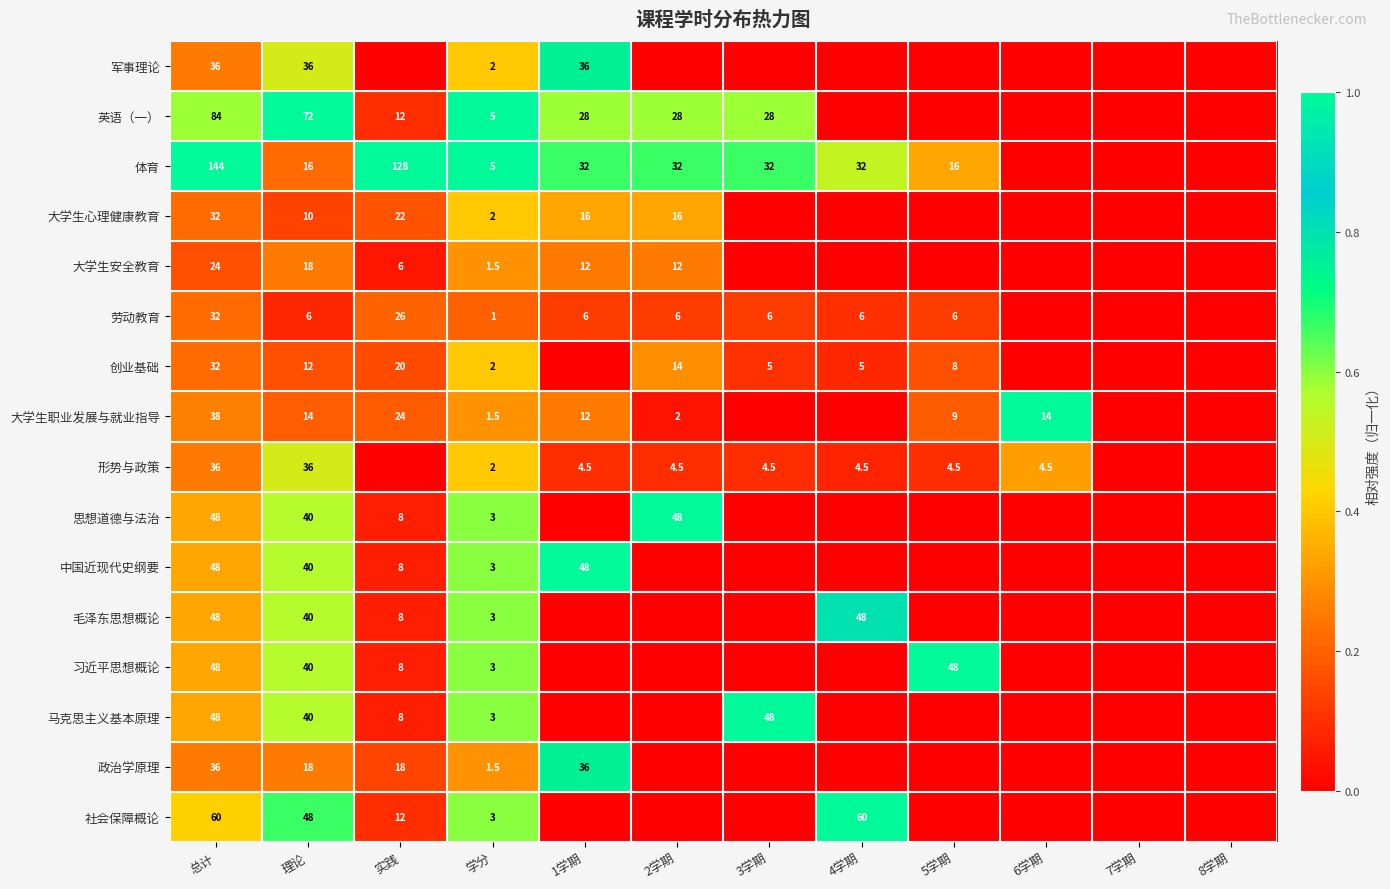

True or false: 大学生心理健康教育 has a value of 2.0 at 学分.

True